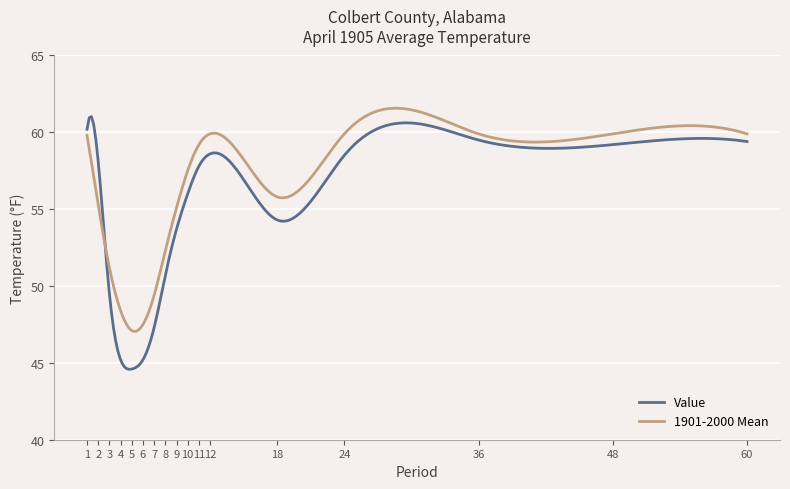

Which series has the largest range (max minus min)?

Value